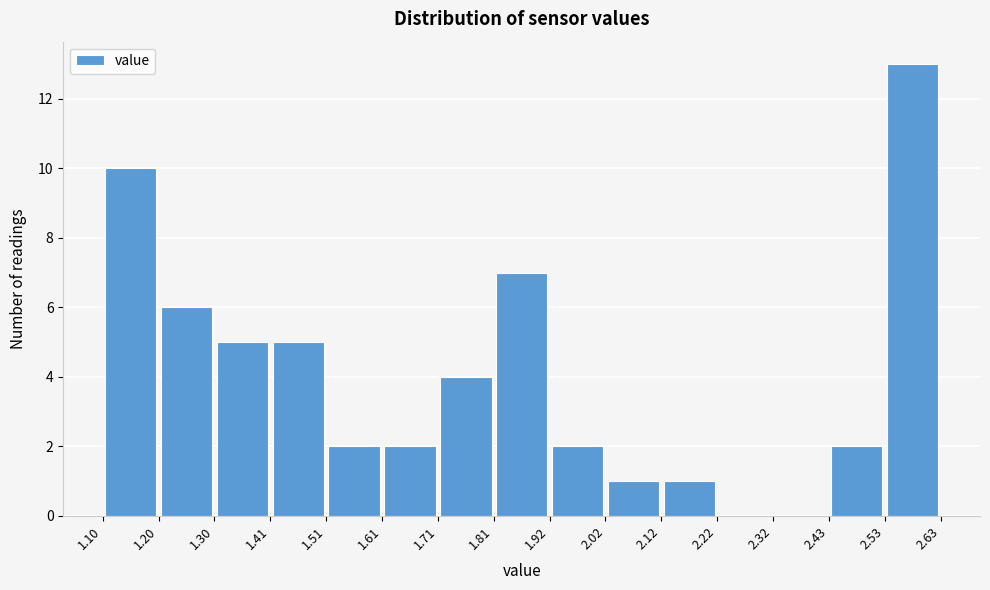

Which range on the x-axis has the tallest bar?

2.53 to 2.63